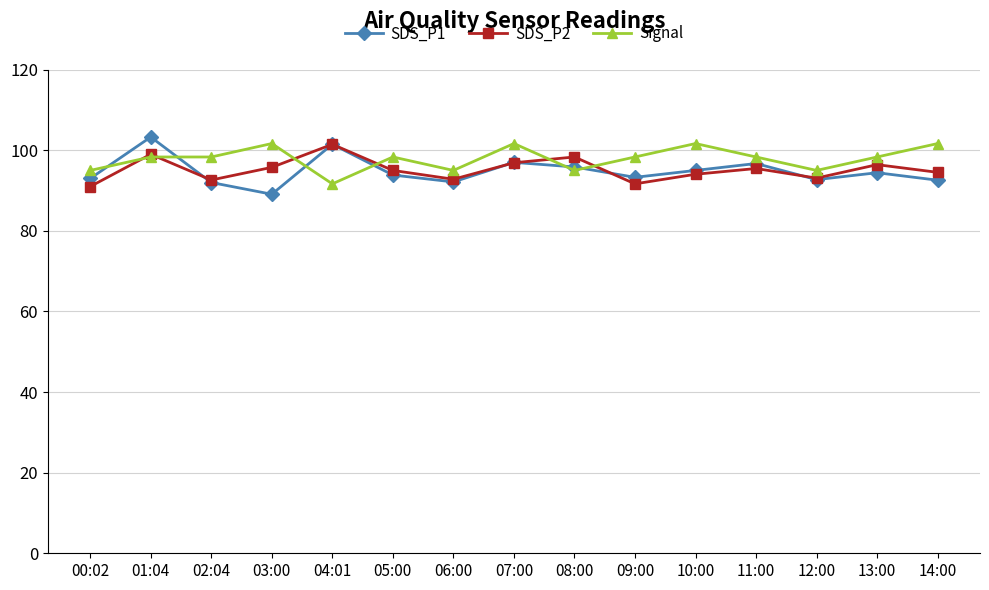

Does the chart have visible grid lines?

Yes